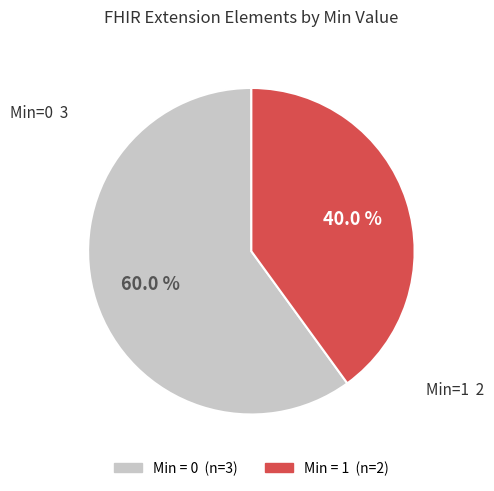

Is there a majority slice in this chart?

Yes